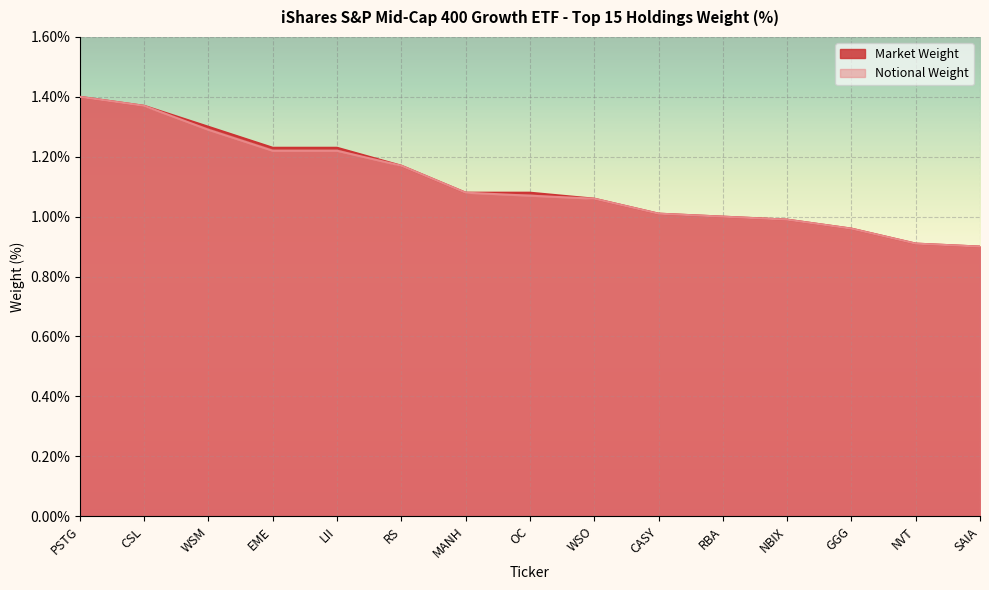

What is the total value across all series at EME?

2.5